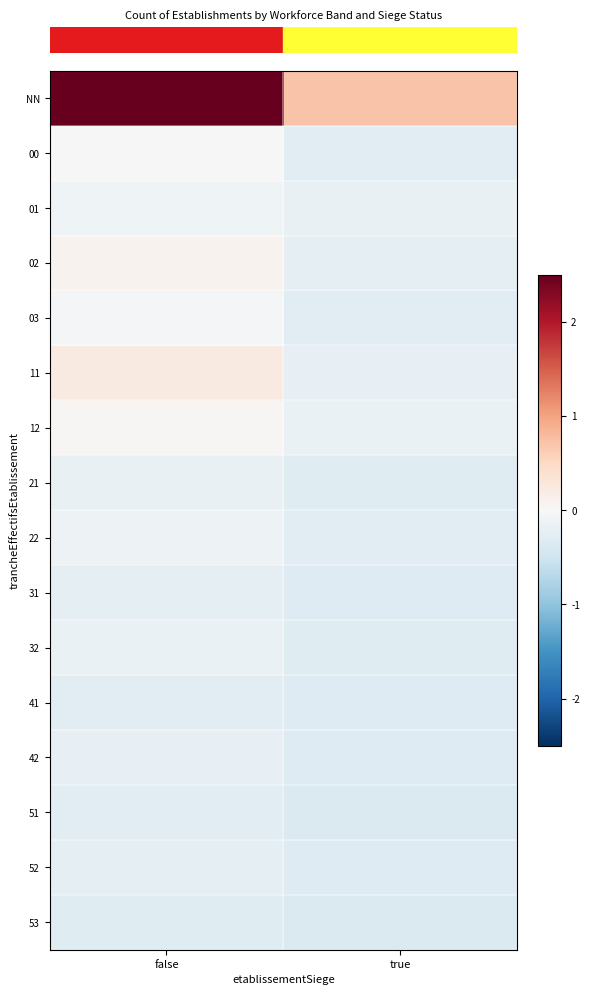

What is the total value across all series at false?

3.6